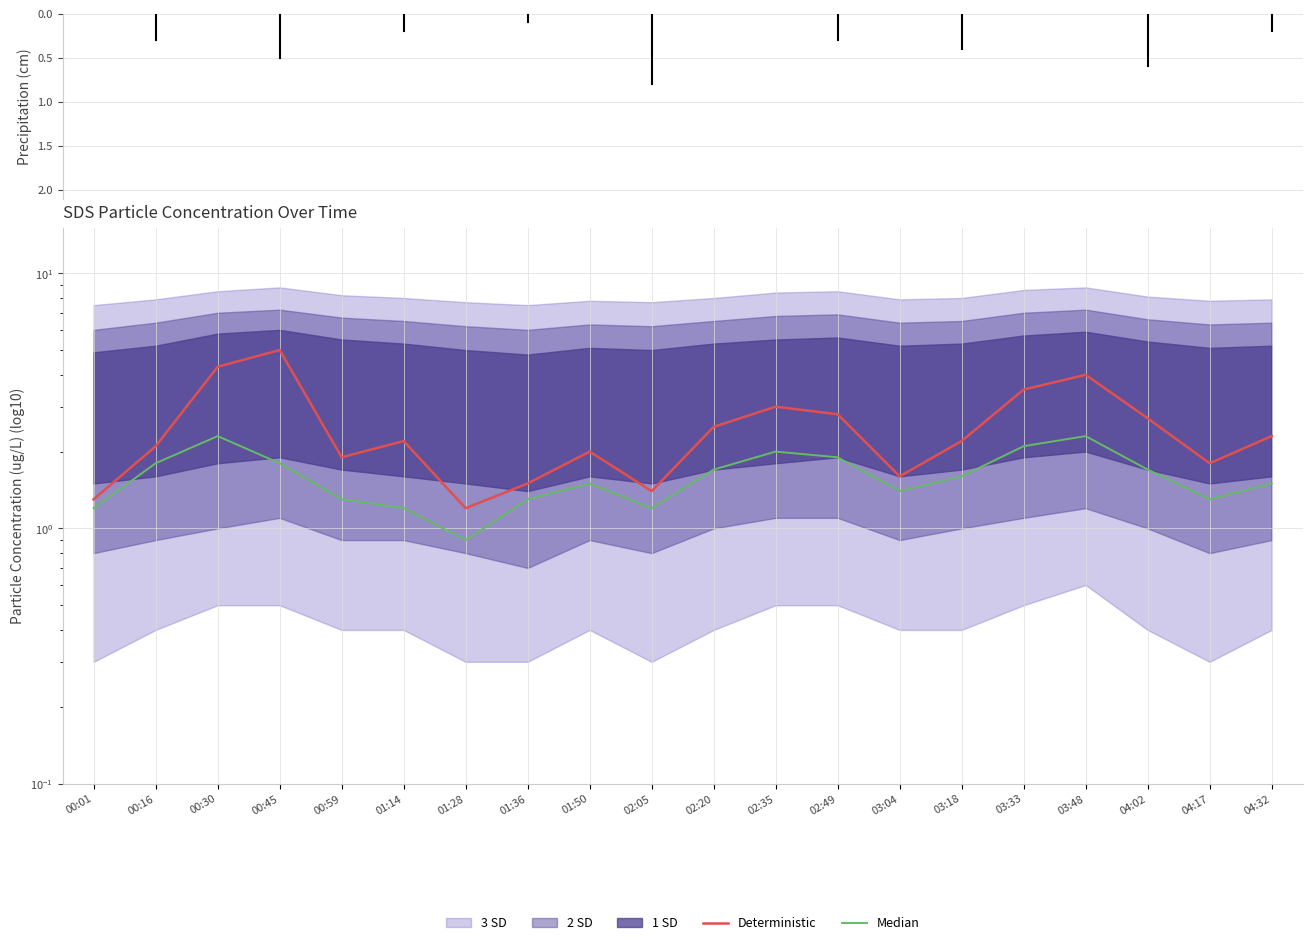

What position from the right is 00:16?

19